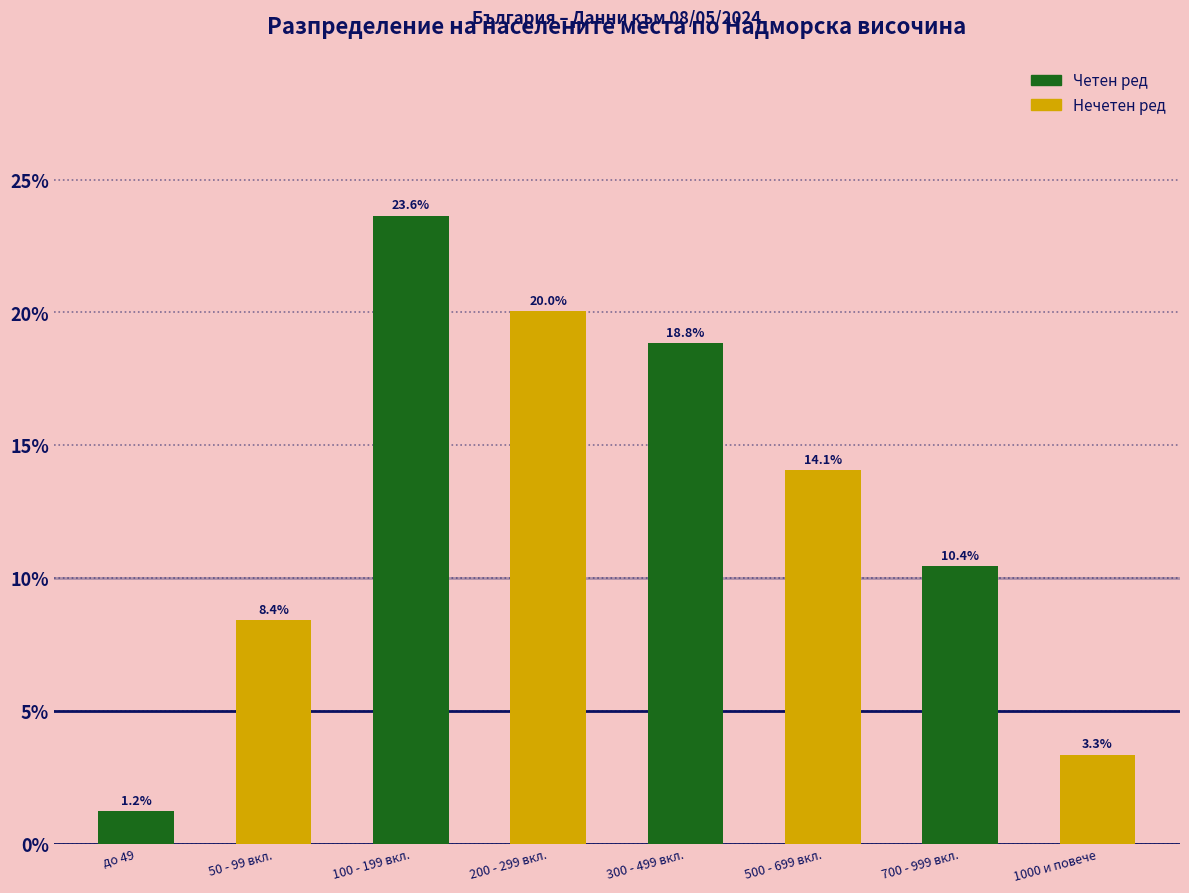

What value does the data have at 500 - 699 вкл.?

14.1